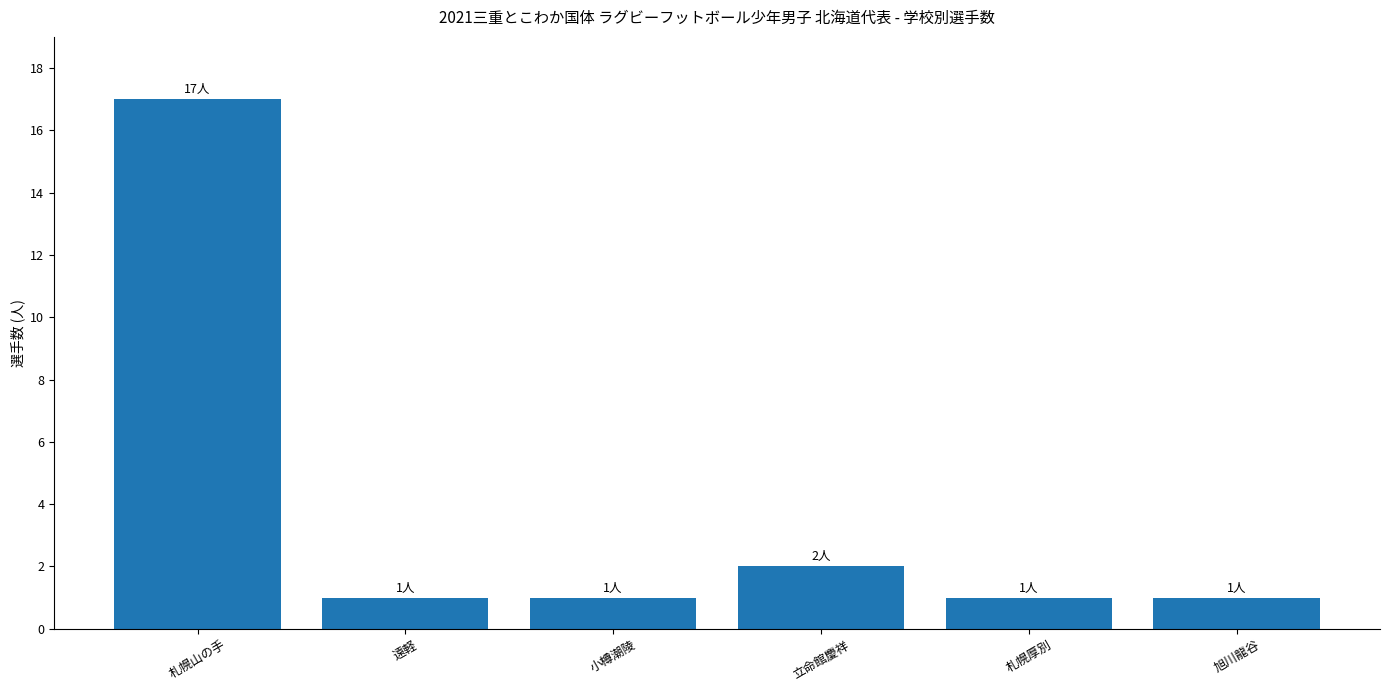

What is the label of the 1st bar from the right?

旭川龍谷